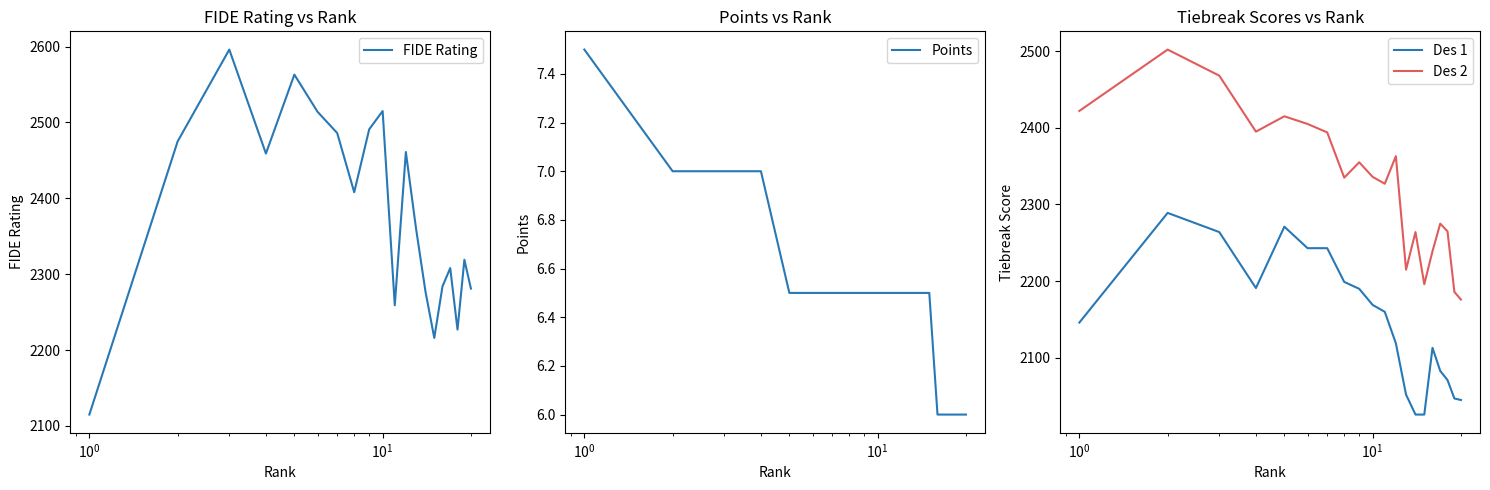

What is the lowest value of the FIDE Rating series?

2115